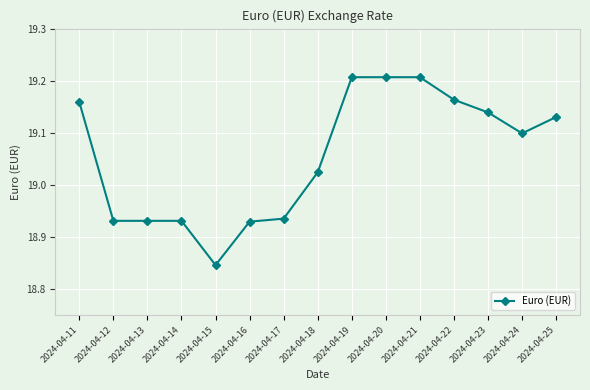

What is the change in value from 2024-04-13 to 2024-04-25?

+0.2